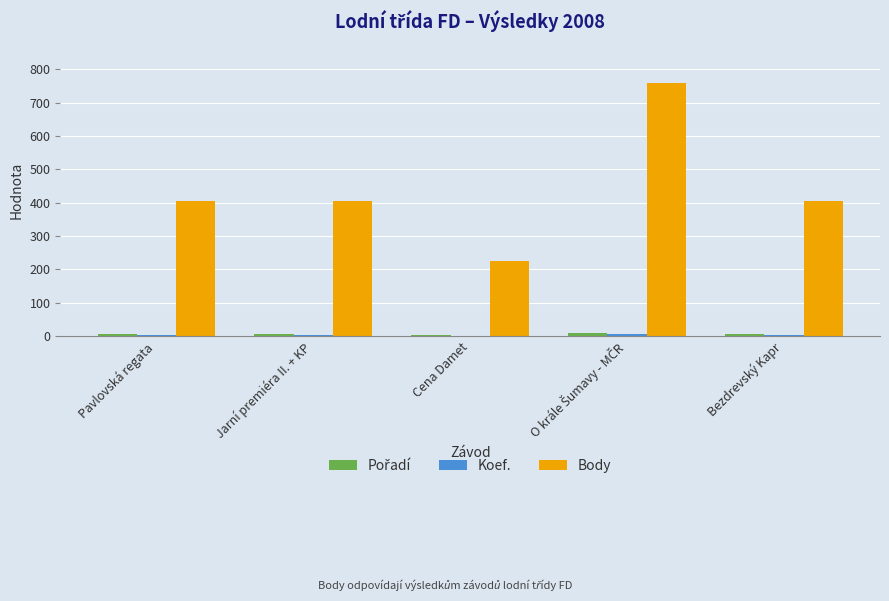

What is the maximum value shown in the chart?

760